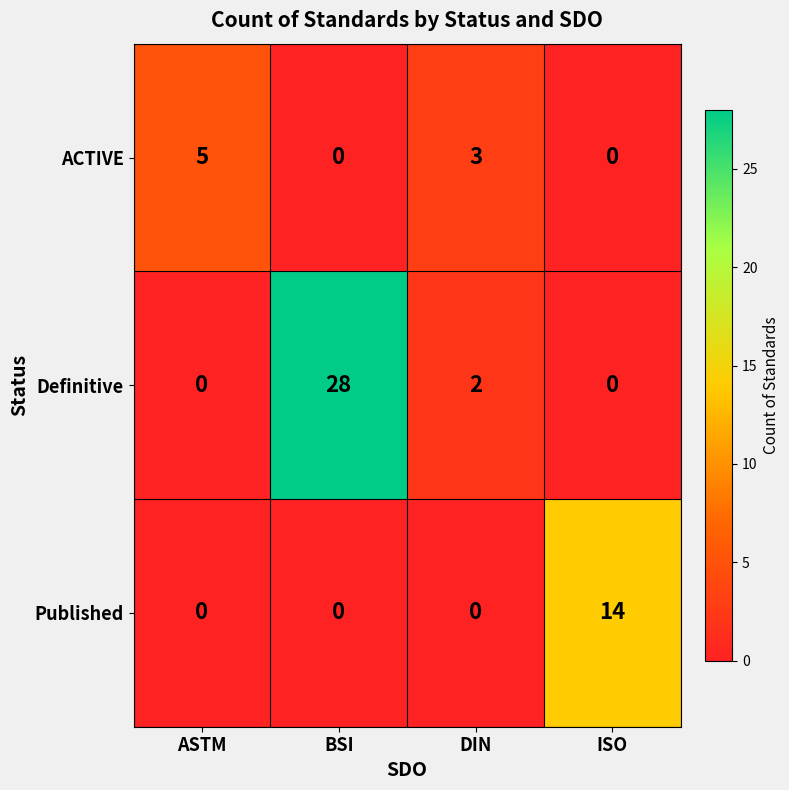

How many values in Published are above zero?

1